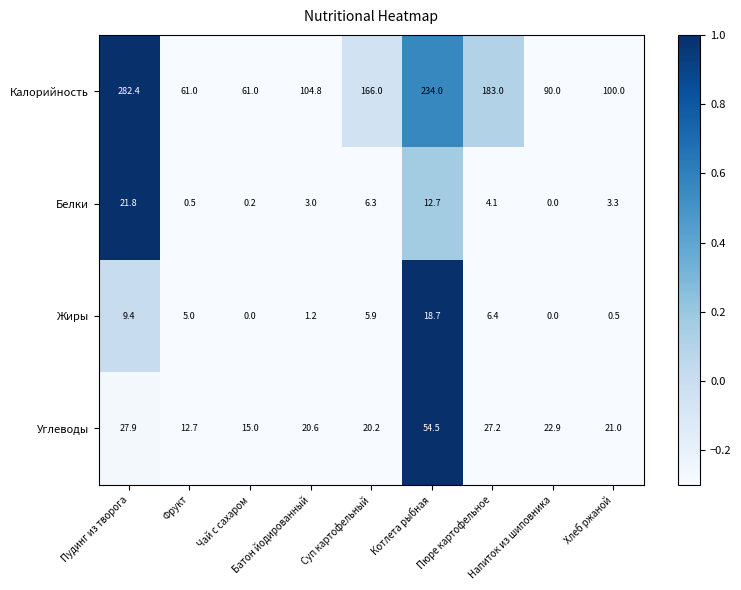

How many categories are shown in the chart?

9